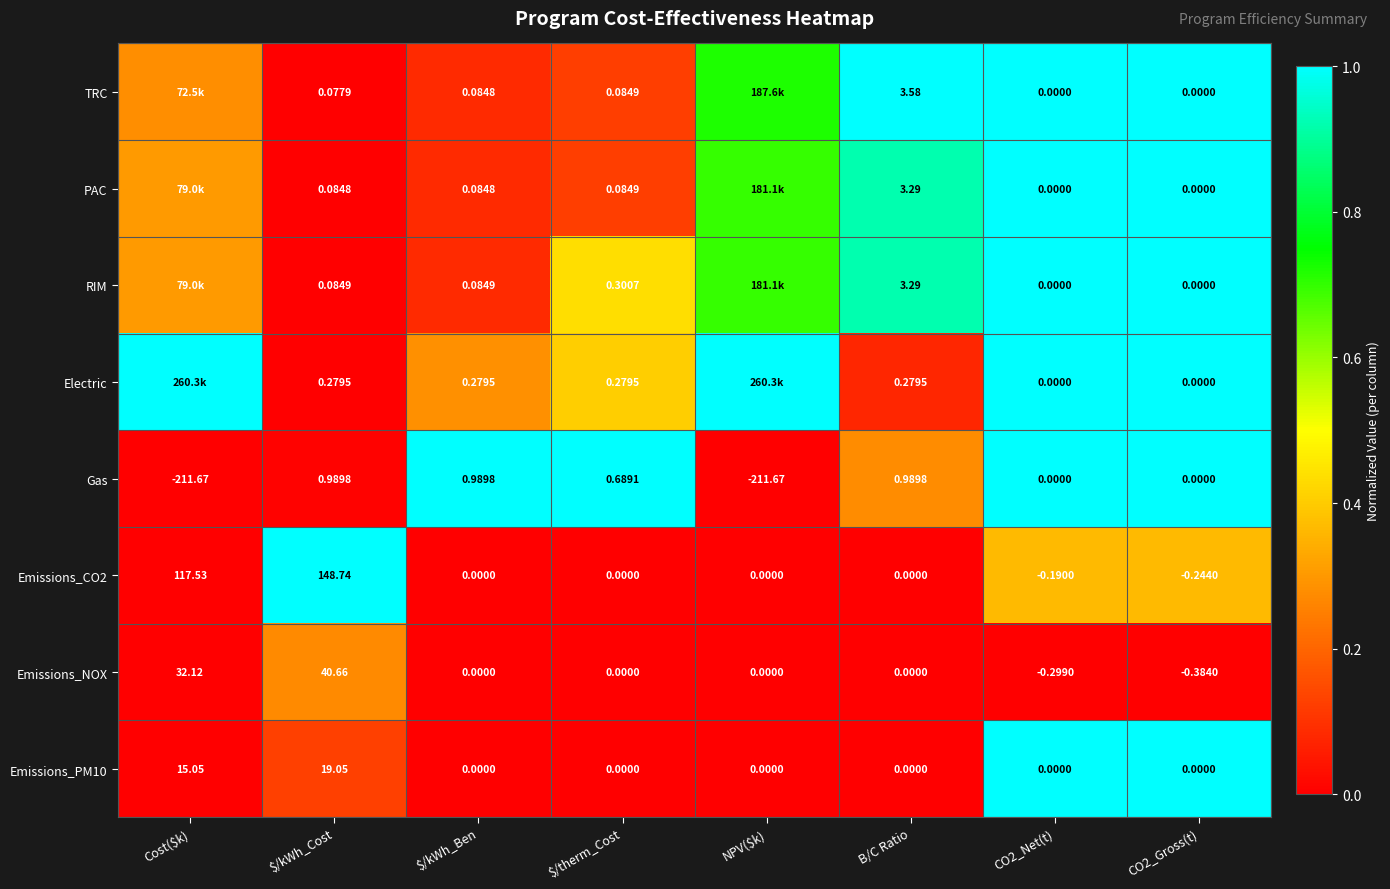

Which category has the highest value in the Emissions_PM10 series?

$/kWh_Cost